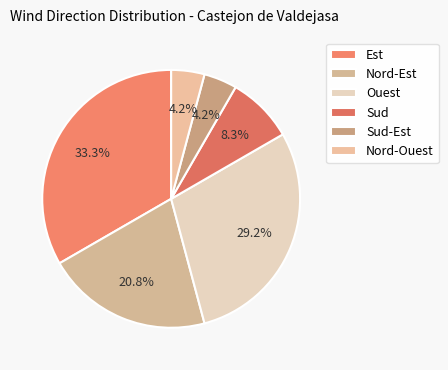

Do Nord-Ouest and Sud-Est together represent more than half of the pie?

No